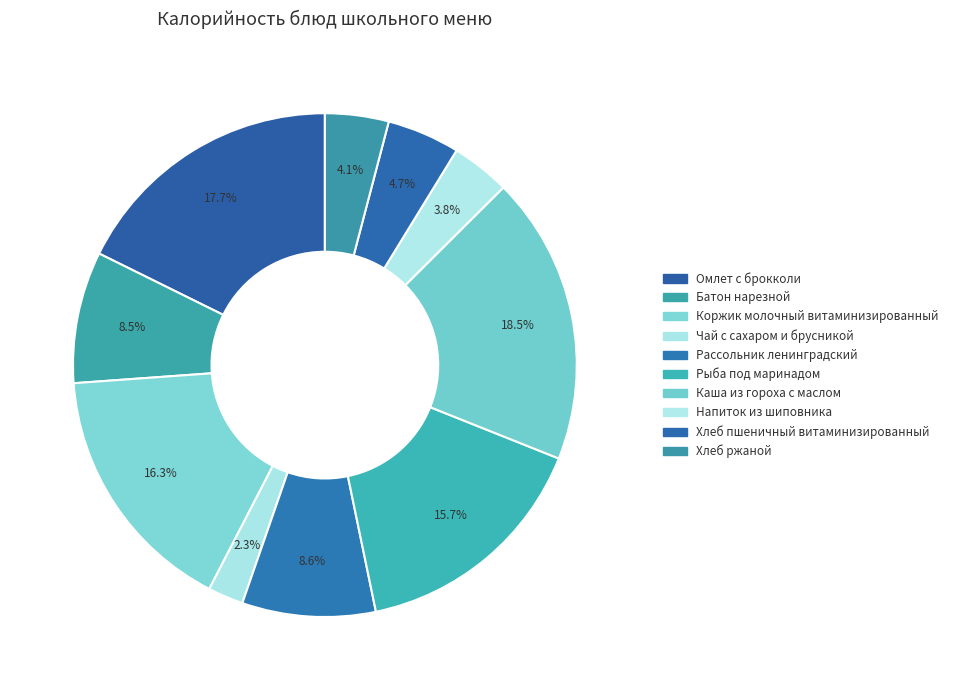

To the nearest percent, what is the difference between the Чай с сахаром и брусникой and Каша из гороха с маслом slice percentages?

16%